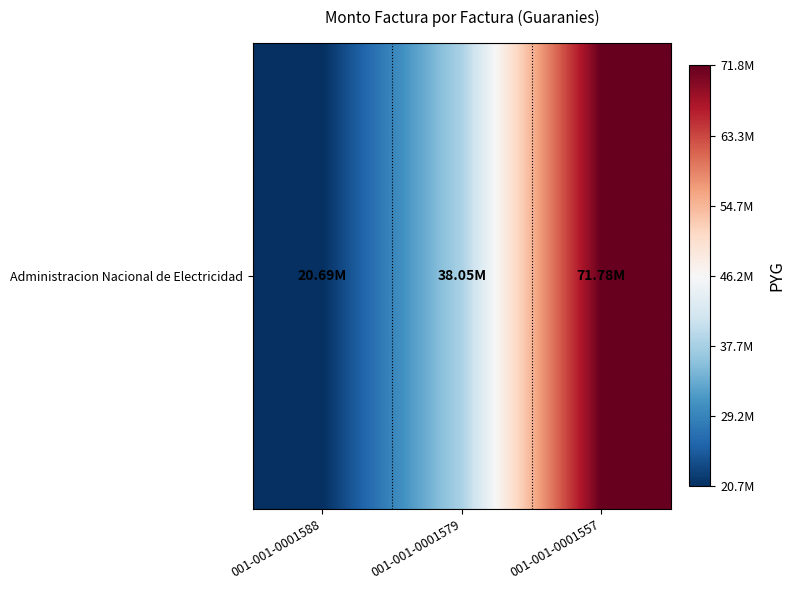

The value at 001-001-0001588 is 20685460. True or false?

True